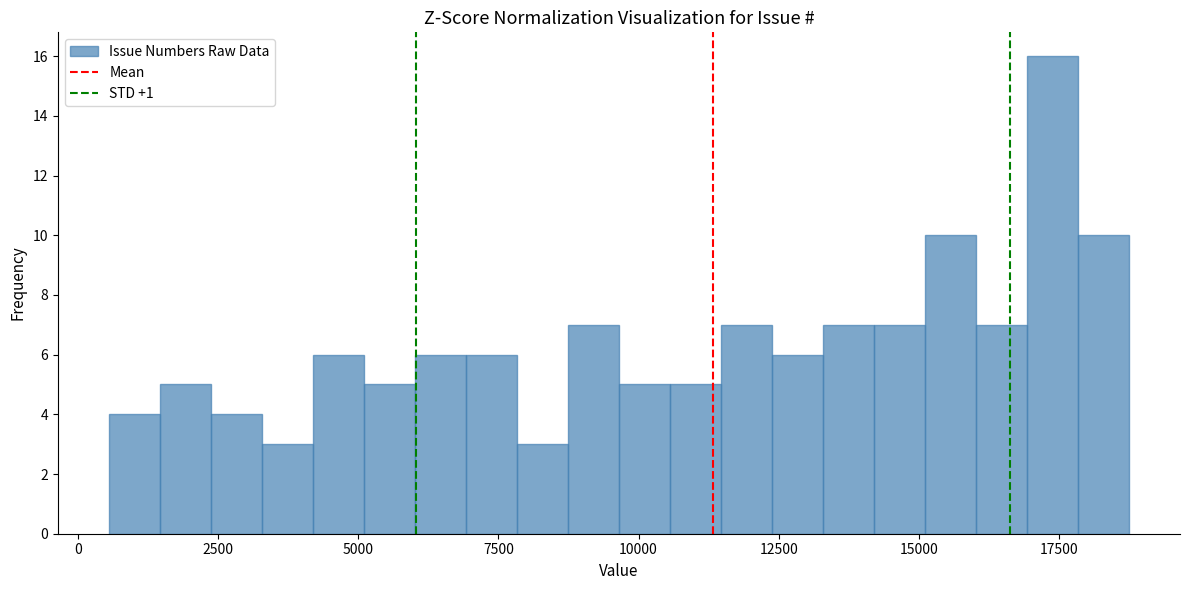

Around what value on the x-axis is the tallest bar? Give the approximate position of its centre, as read against the axis.

17500